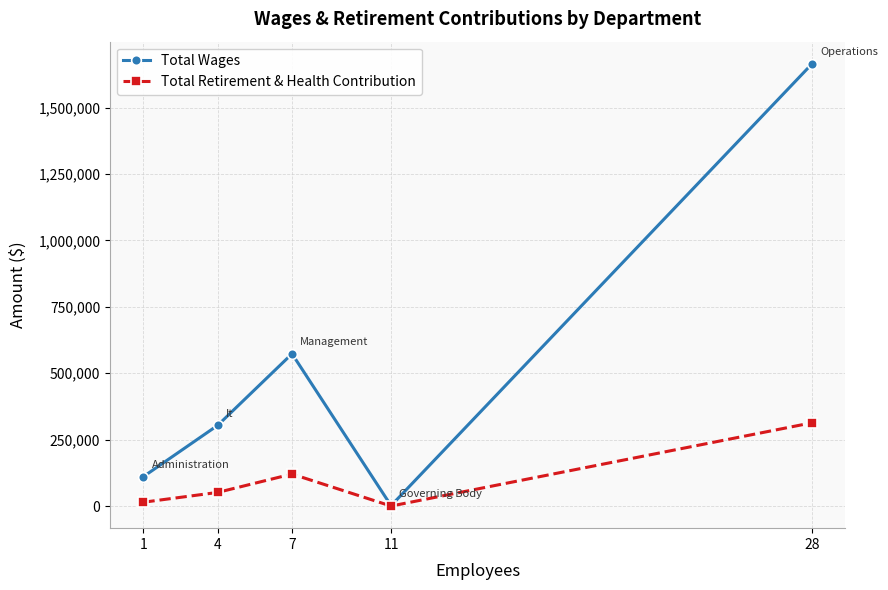

Reading left to right, transcribe all the data shown in this chart.

Total Wages: 1=110866	4=303967	7=573194	11=1500	28=1664834
Total Retirement & Health Contribution: 1=14425	4=51352	7=120545	11=0	28=313495